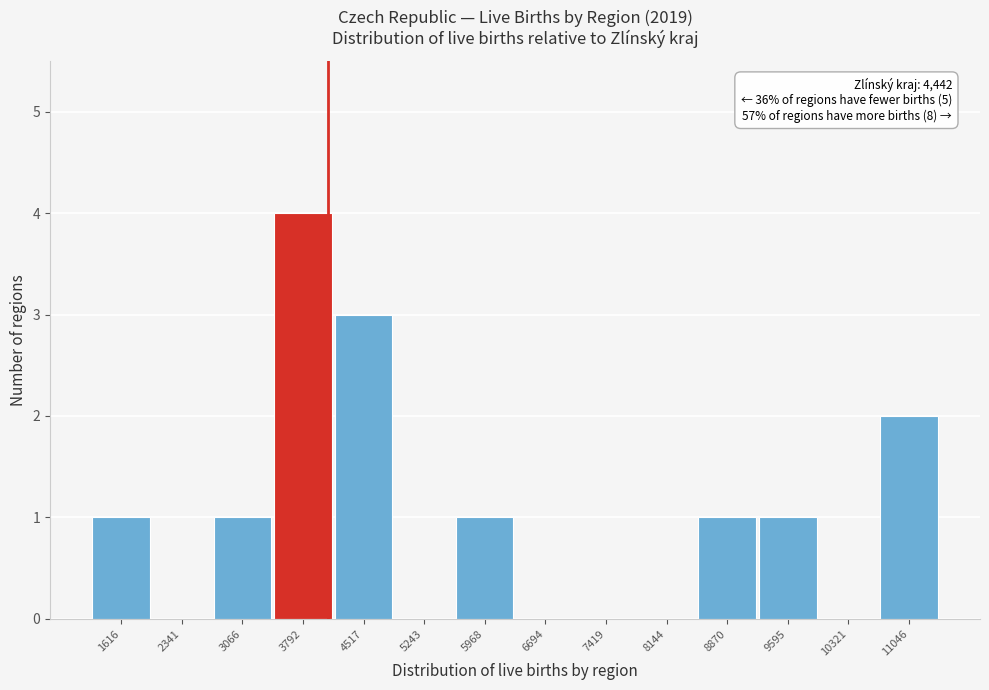

Reading left to right, list all the values displayed in this chart.

1616=1	2341=0	3066=1	3792=4	4517=3	5243=0	5968=1	6694=0	7419=0	8144=0	8870=1	9595=1	10321=0	11046=2